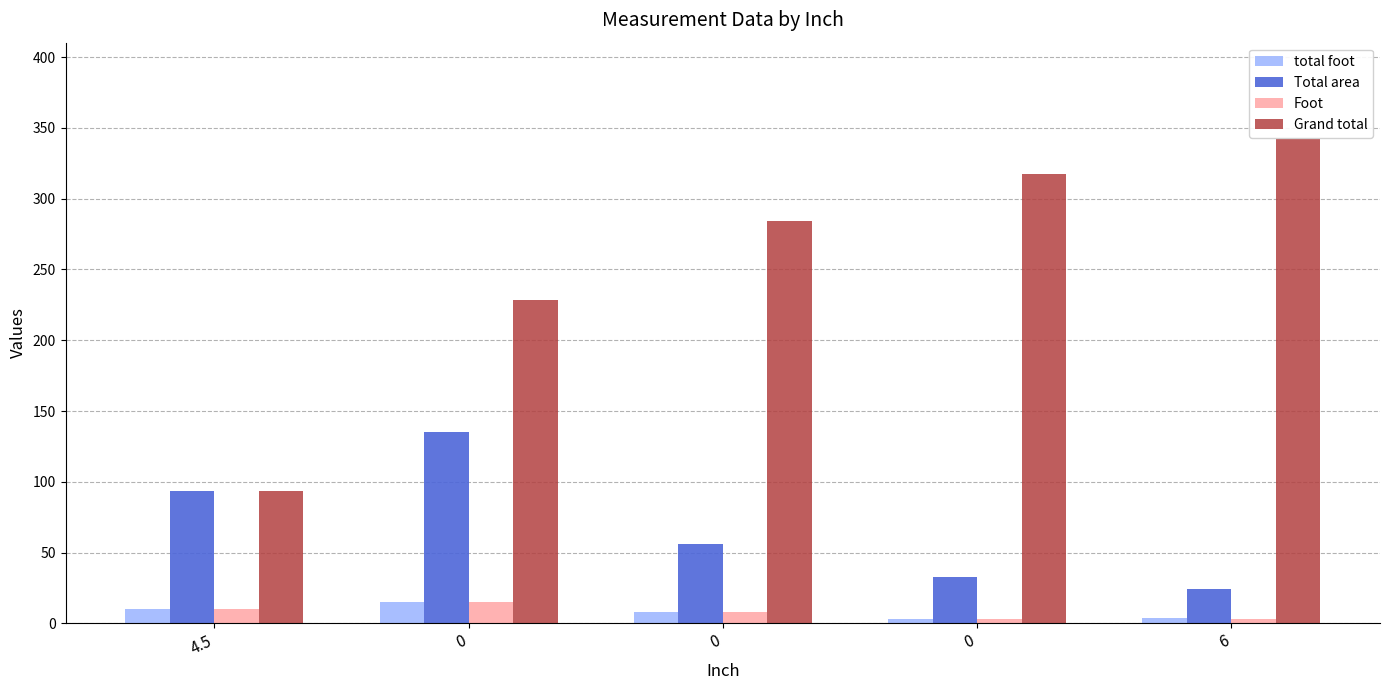

How many data points does each series have?

5